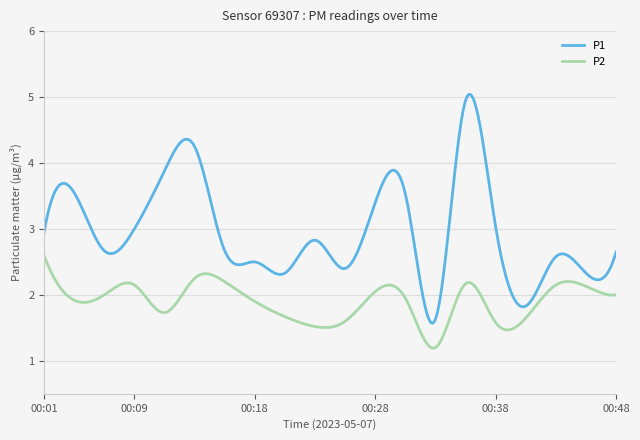

Which series has the largest total across all categories?

P1